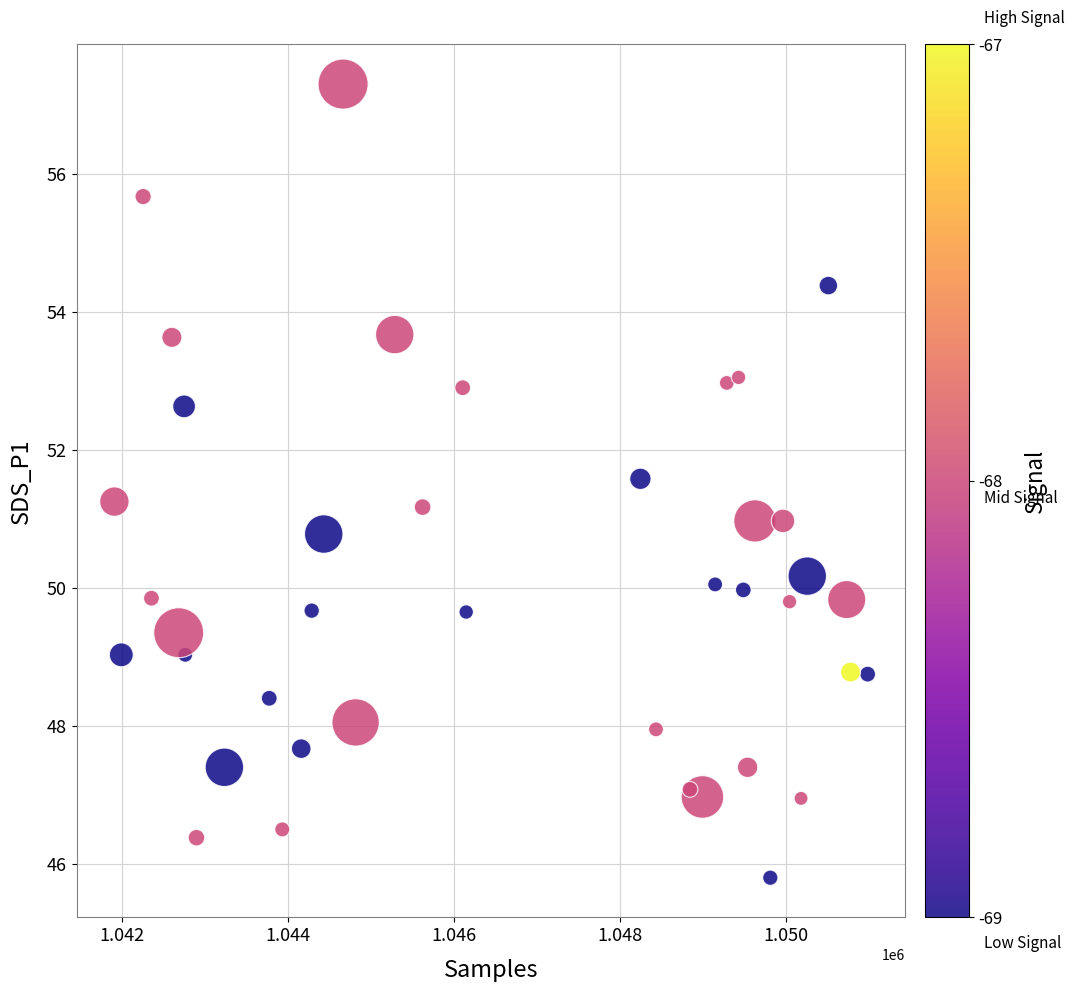

What is the range of Y values (max minus min)?

11.5